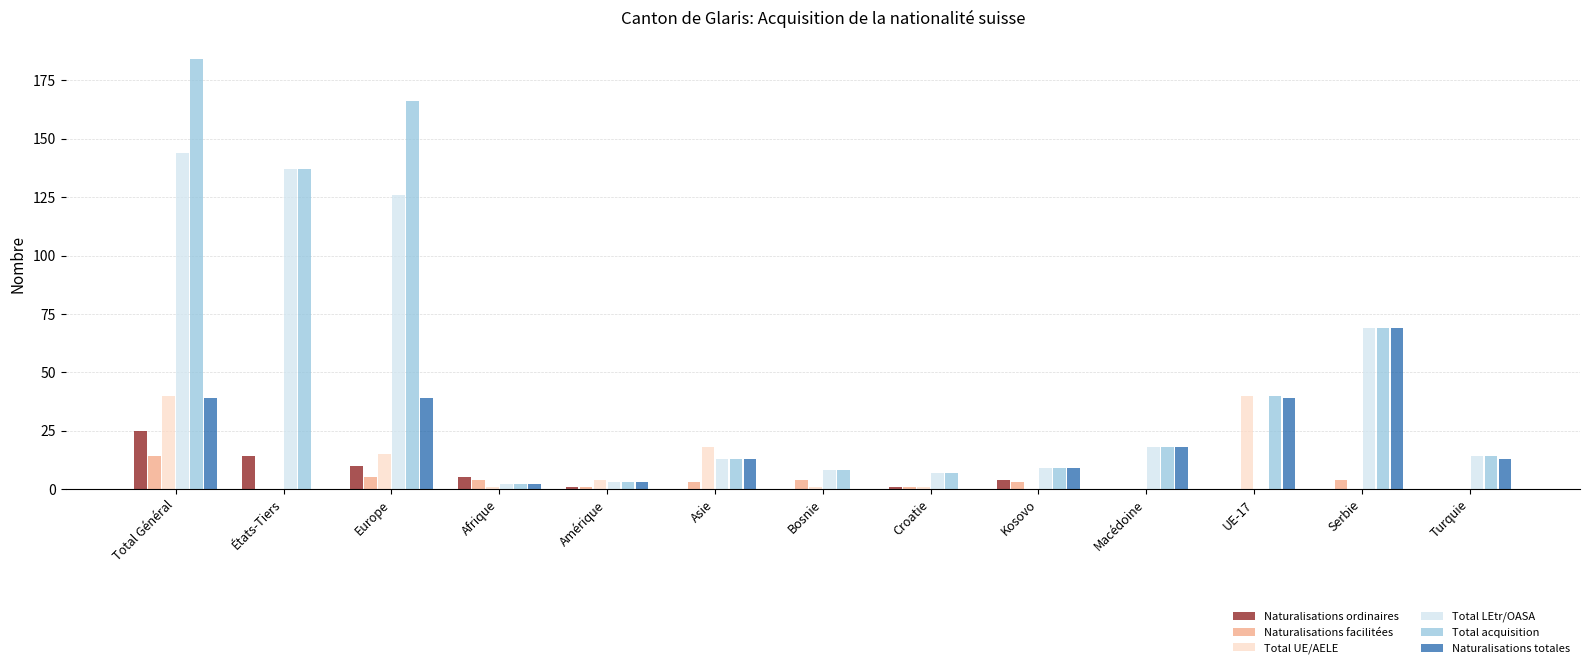

True or false: Total UE/AELE has a value of 0 at Kosovo.

True